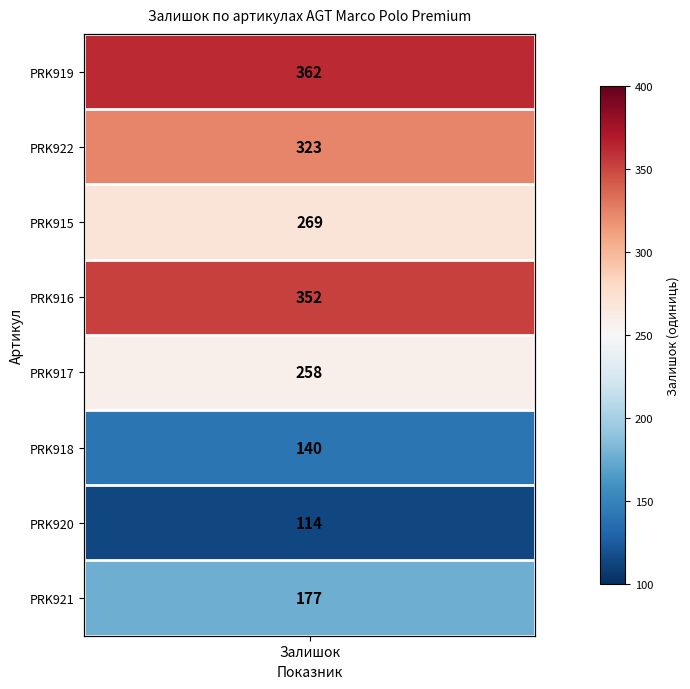

Count the number of values greater than 4.

3